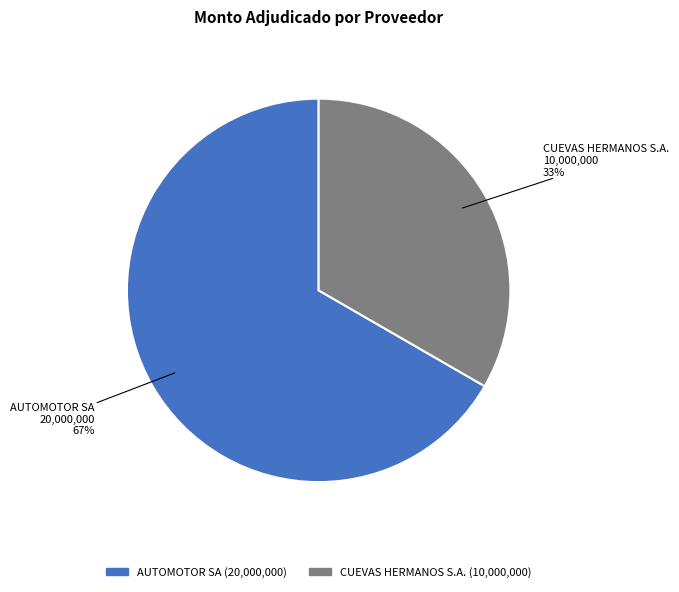

Combined, do CUEVAS HERMANOS S.A. and AUTOMOTOR SA account for over 50%?

Yes